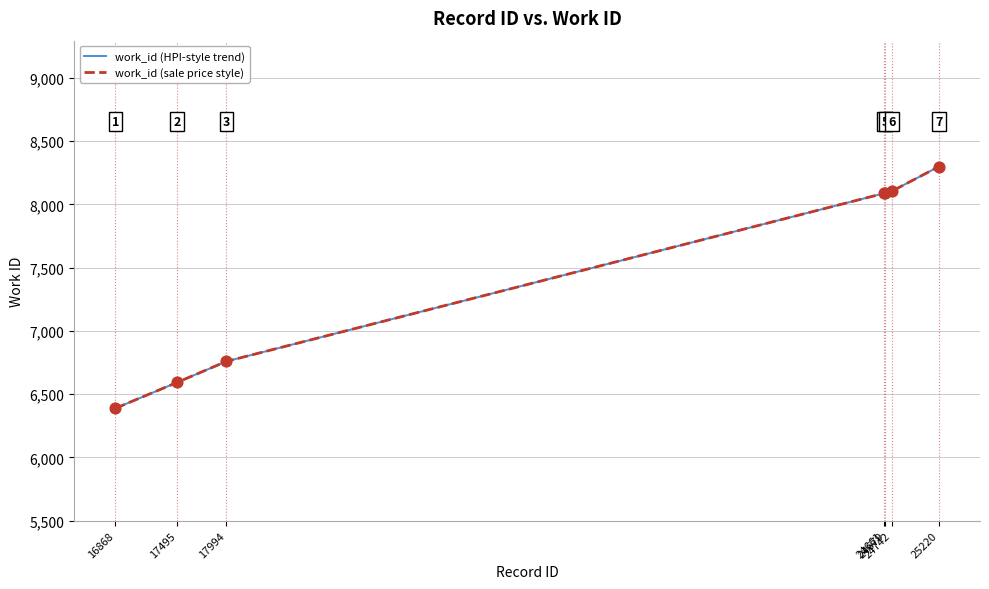

Is this an area chart (filled region under the line)?

No